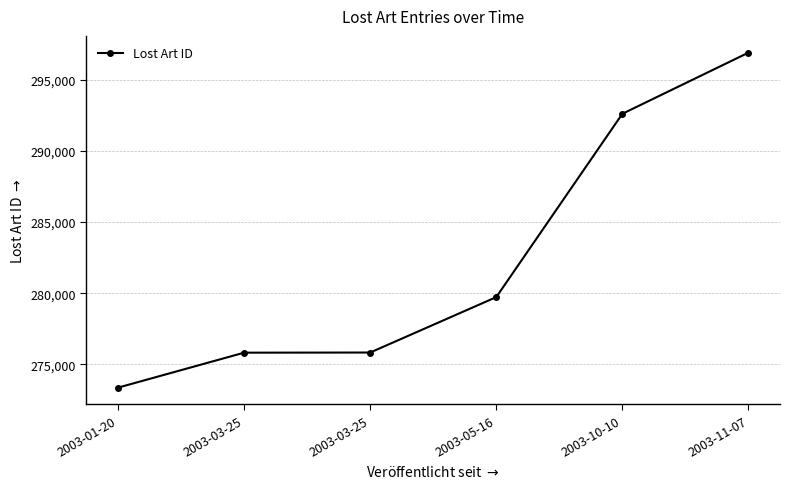

Rank the categories by value from lowest to highest.

2003-01-20, 2003-03-25, 2003-03-25, 2003-05-16, 2003-10-10, 2003-11-07